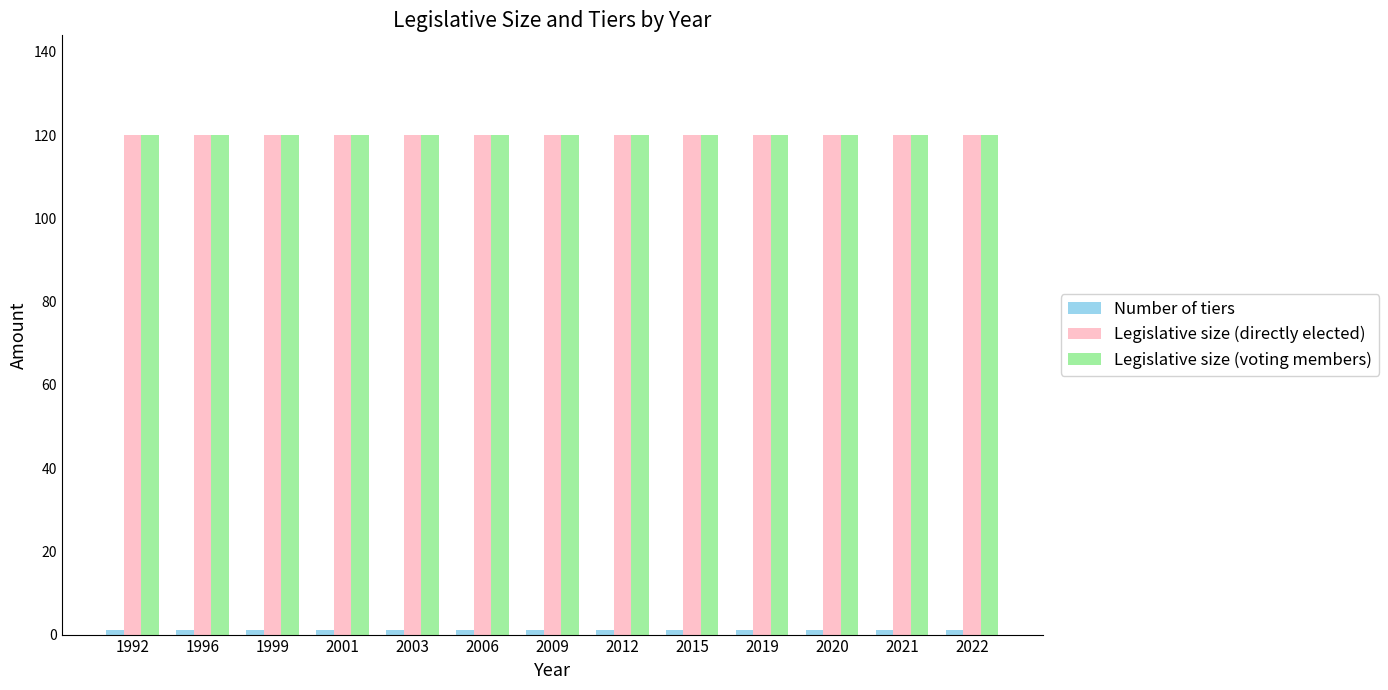

What is the lowest value of the Legislative size (directly elected) series?

120